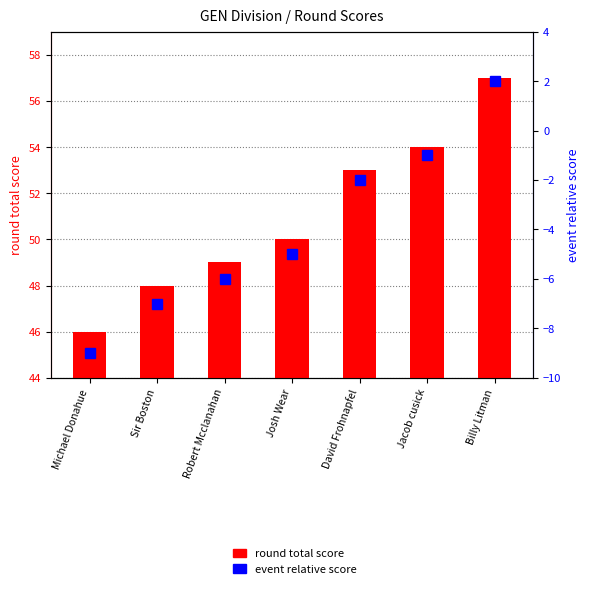

At which category is the sum across all series the highest?

Billy Litman